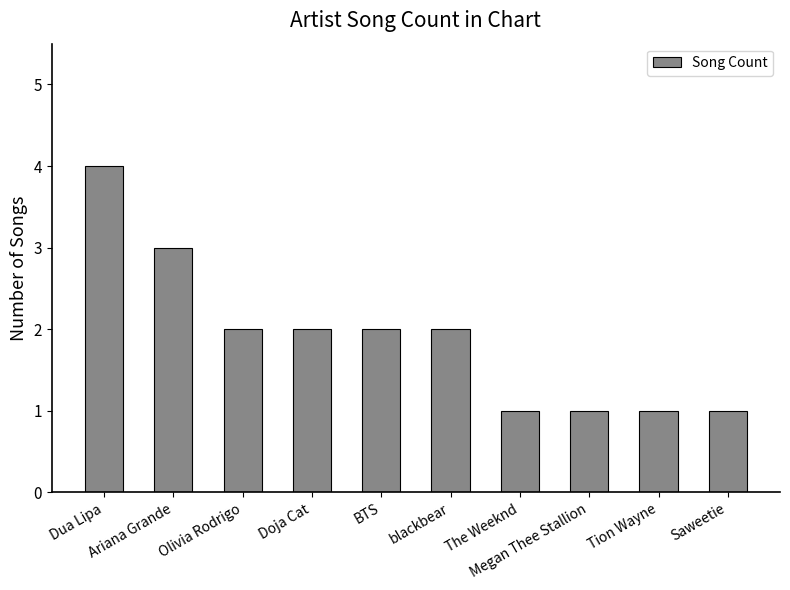

What is the change in value from Dua Lipa to The Weeknd?

-3